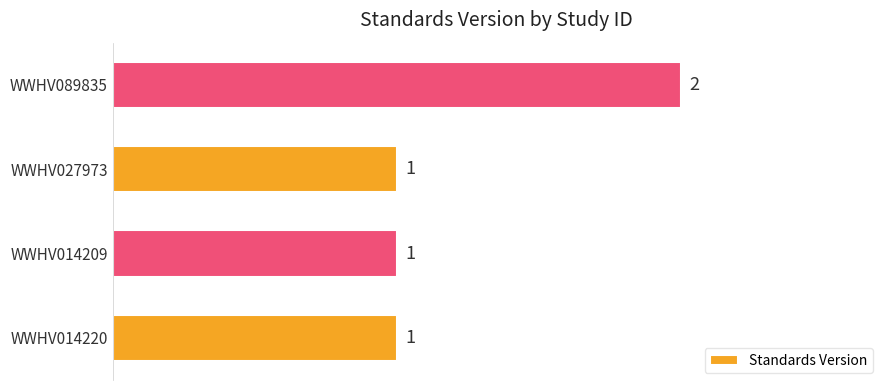

Does the chart contain any negative values?

No